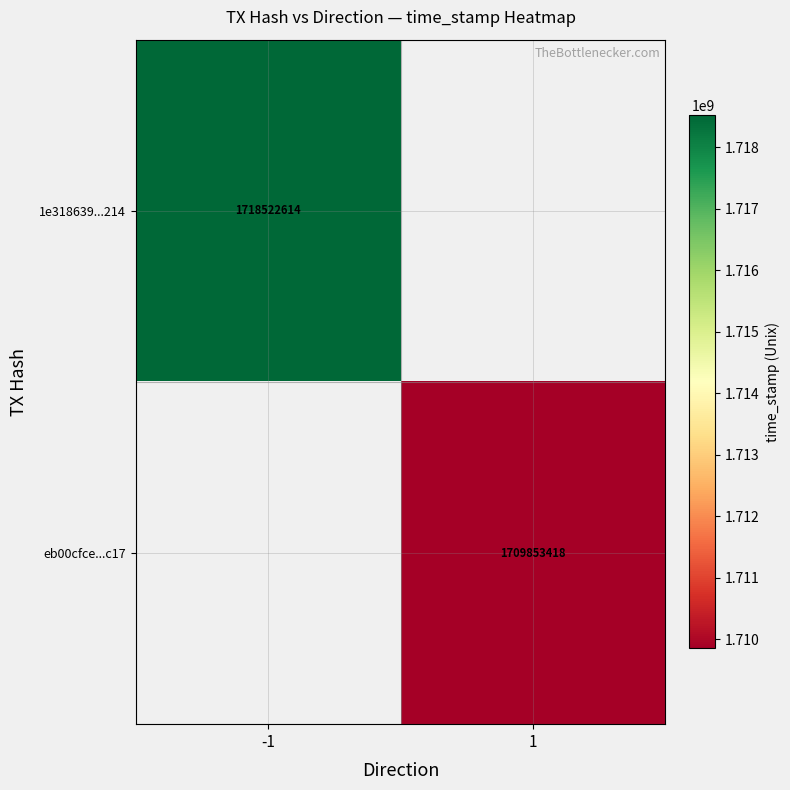

Count the number of categories in the chart.

2